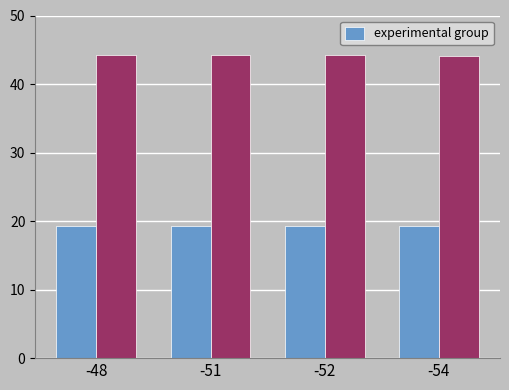

What is the difference between the highest and lowest values at -51?

25.0